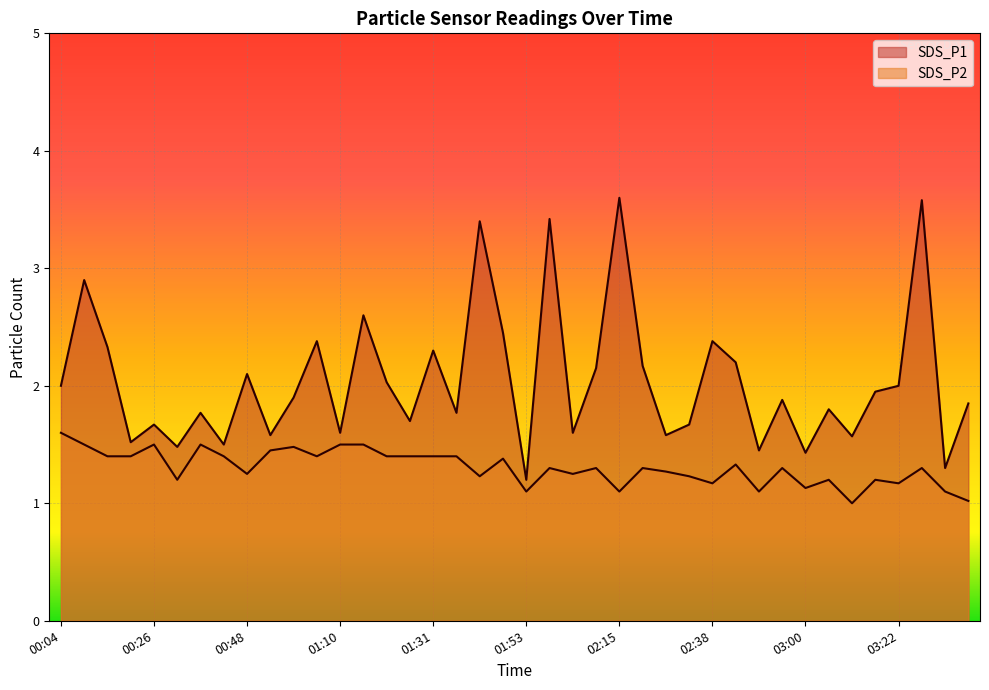

At which category is the sum across all series the highest?

03:27